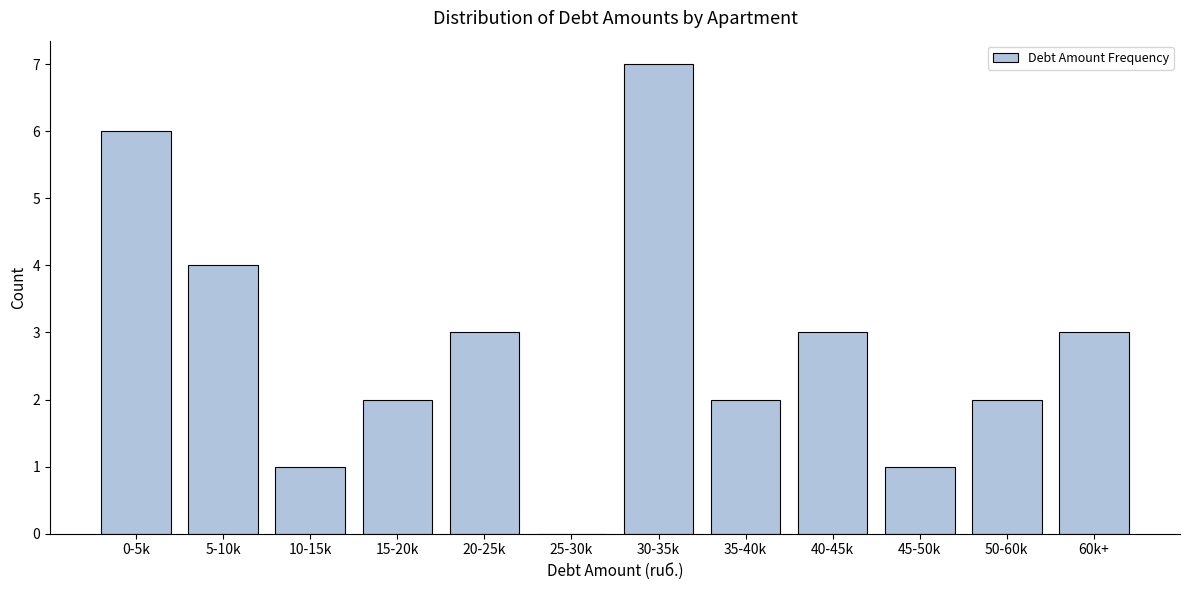

Reading left to right, what are all the values shown in this chart?

0-5k=6	5-10k=4	10-15k=1	15-20k=2	20-25k=3	25-30k=0	30-35k=7	35-40k=2	40-45k=3	45-50k=1	50-60k=2	60k+=3